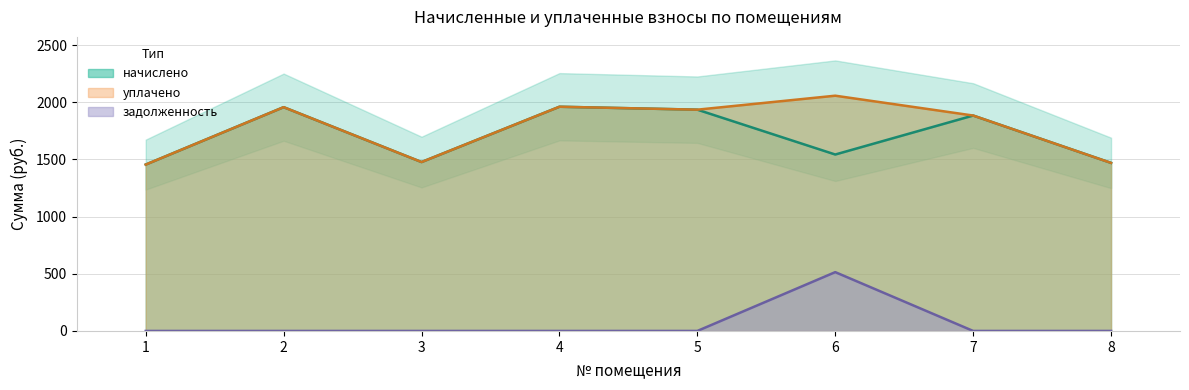

At which category does the chart reach its minimum across all series?

1